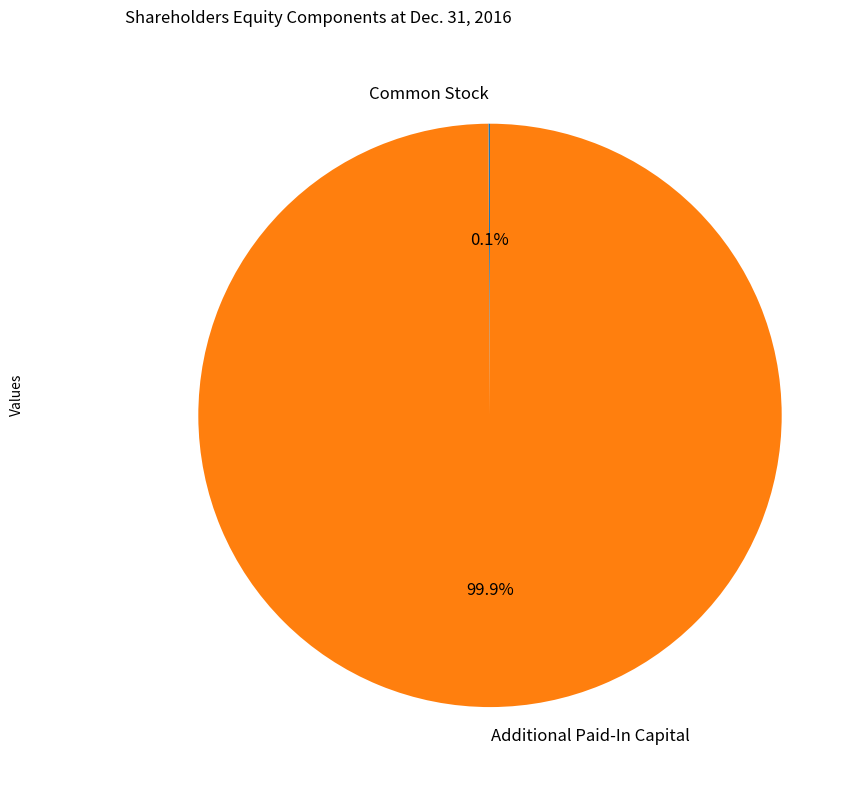

Which category accounts for the majority?

Additional Paid-In Capital